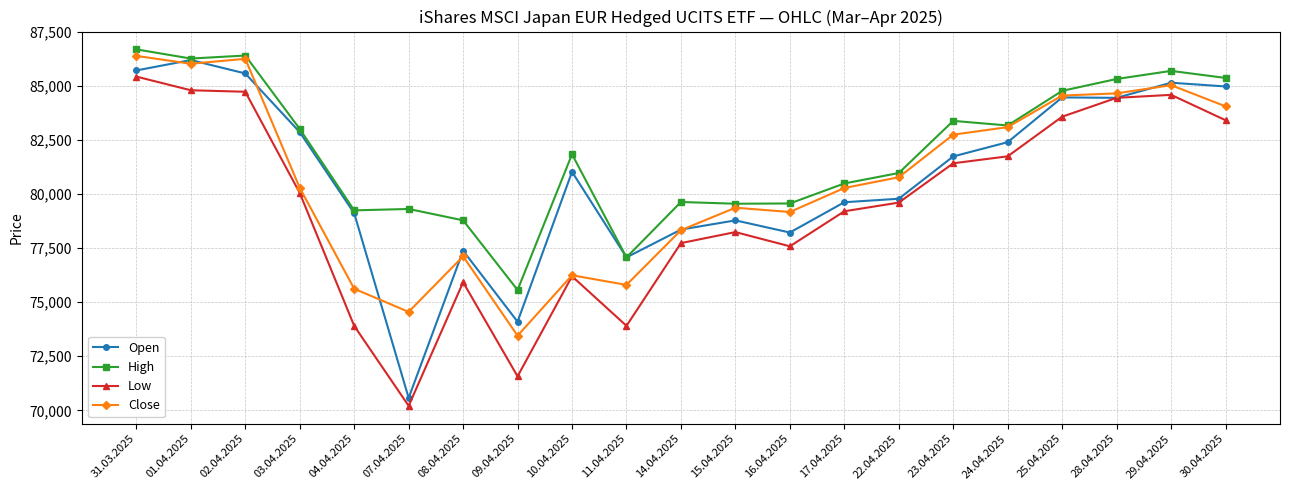

How many lines are shown in the chart?

4